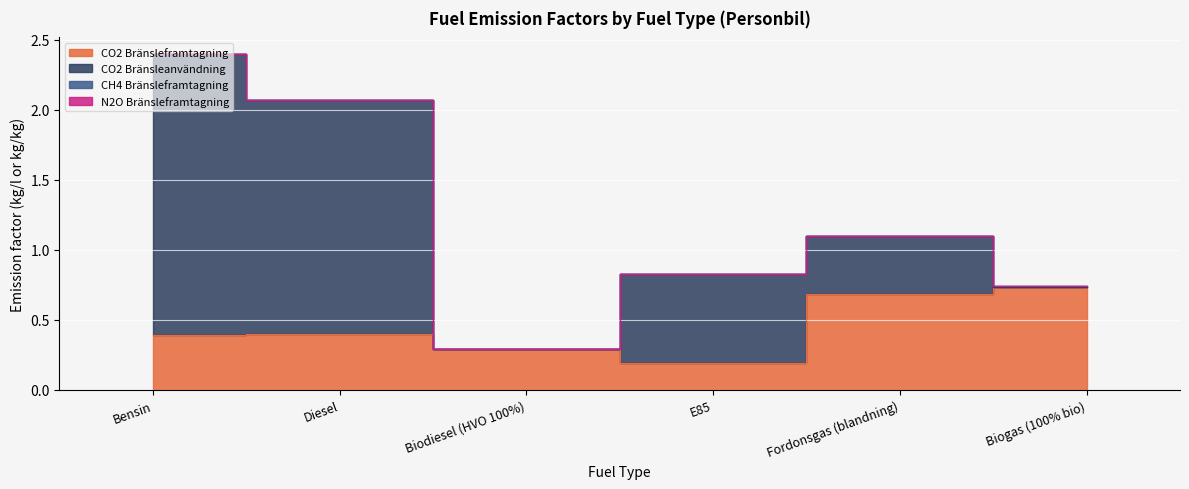

List the series in order of their peak value, lowest first.

N2O Bränsleframtagning, CH4 Bränsleframtagning, CO2 Bränsleframtagning, CO2 Bränsleanvändning